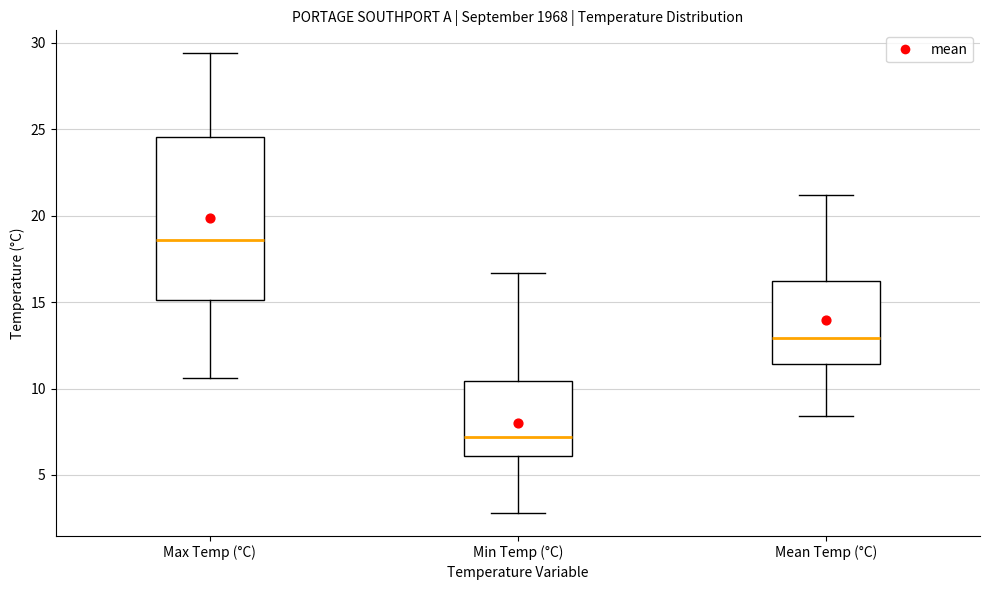

Which box has the highest median line?

Max Temp (°C)